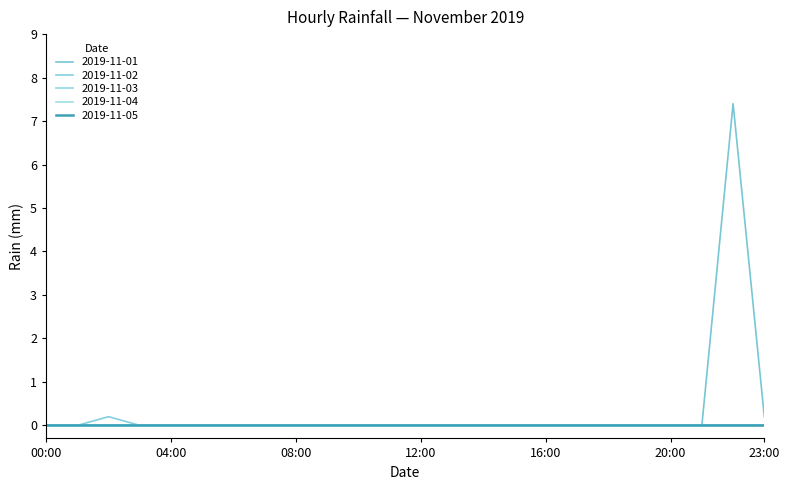

Does the chart have visible grid lines?

No